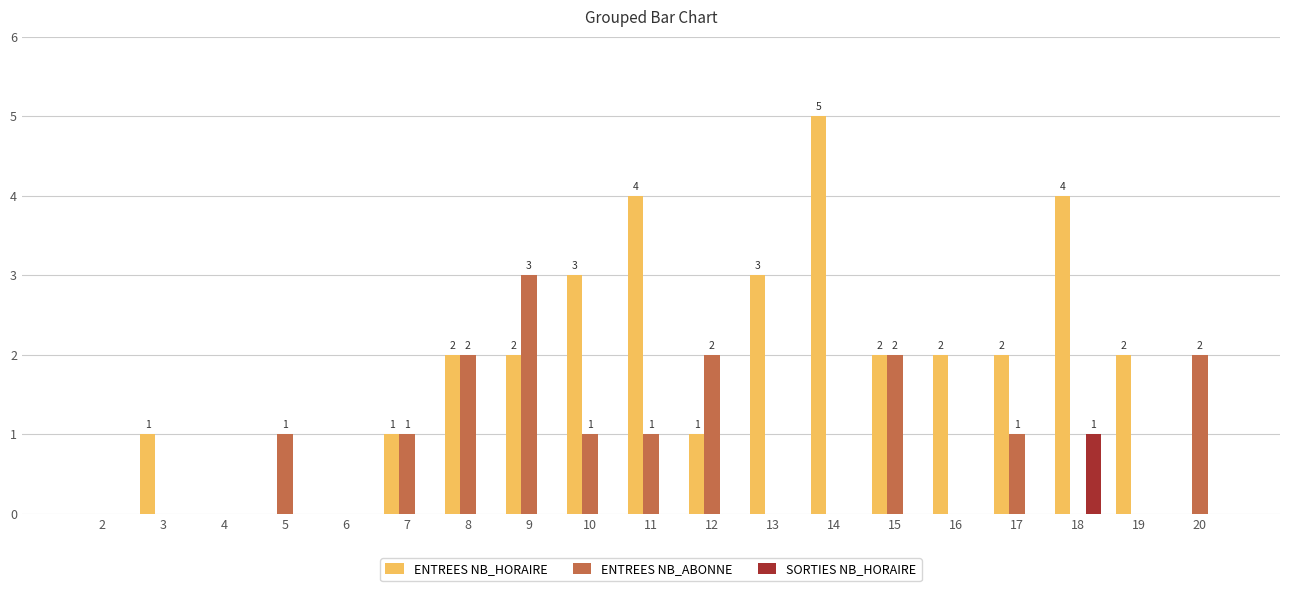

Count the number of data series in this chart.

3